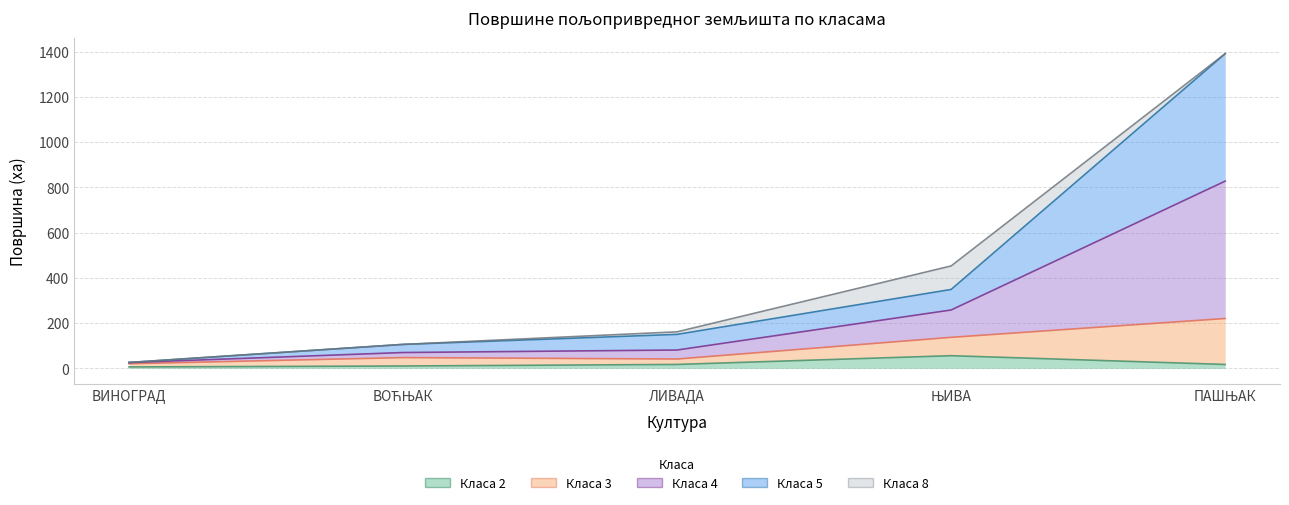

What is the label of the 5th point from the right?

ВИНОГРАД